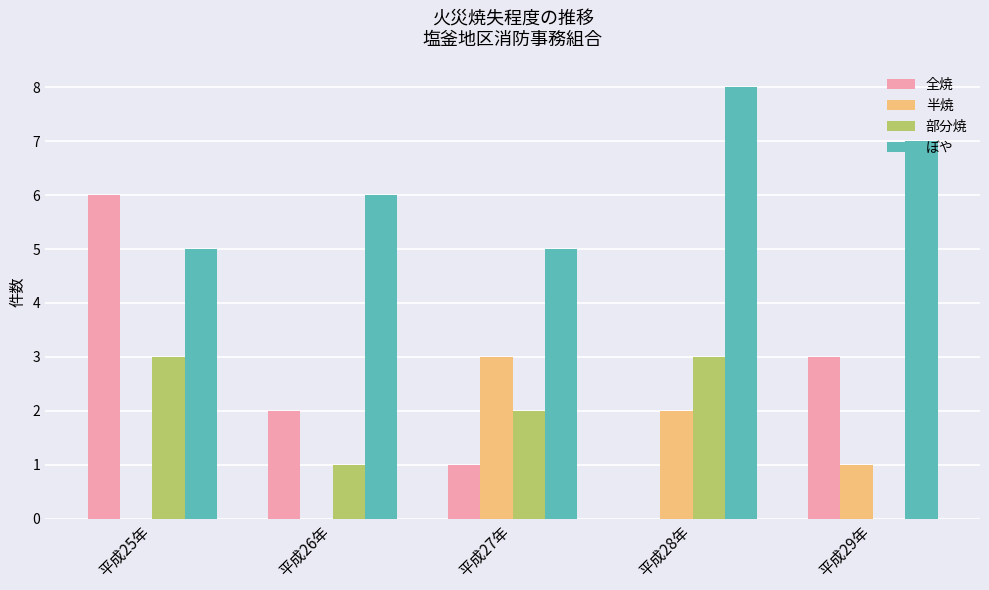

Count the number of categories in the chart.

5